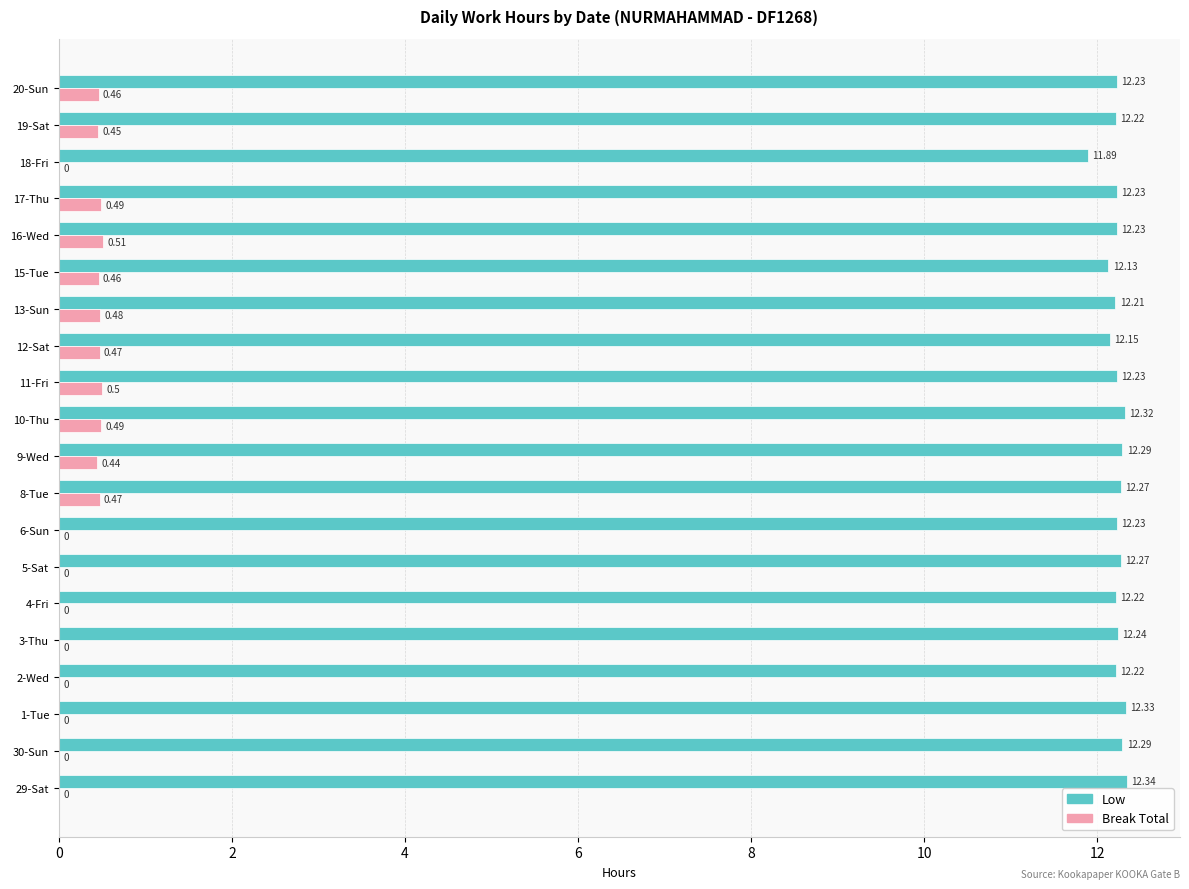

What is the total value across all series at 5-Sat?

12.3